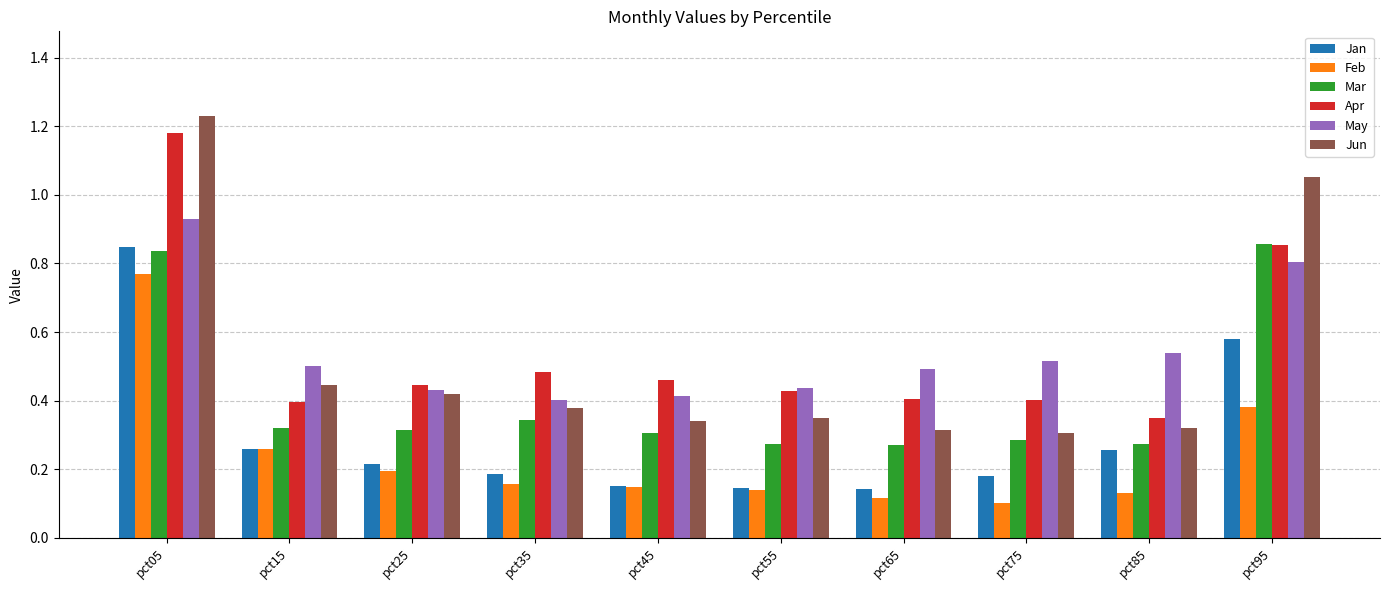

What is the sum of the Jun values at pct05 and pct25?

1.7